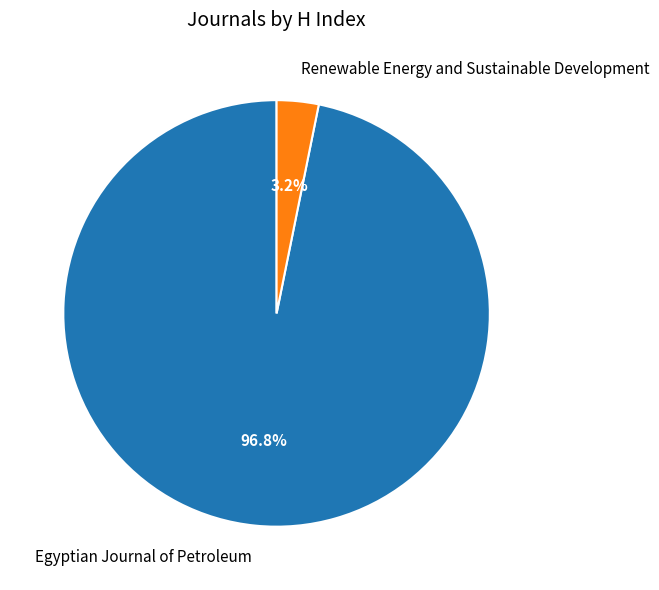

Rank the categories by value from lowest to highest.

Renewable Energy and Sustainable Development, Egyptian Journal of Petroleum